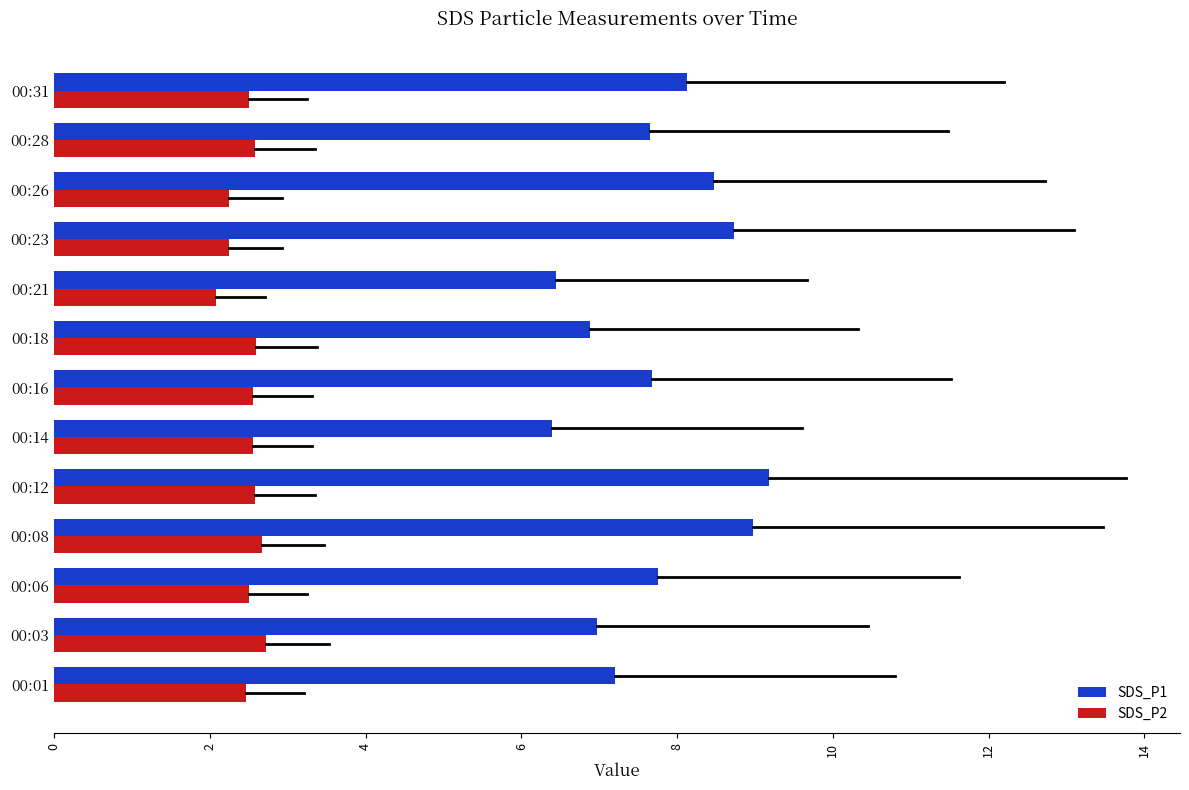

Which series has the largest total across all categories?

SDS_P1